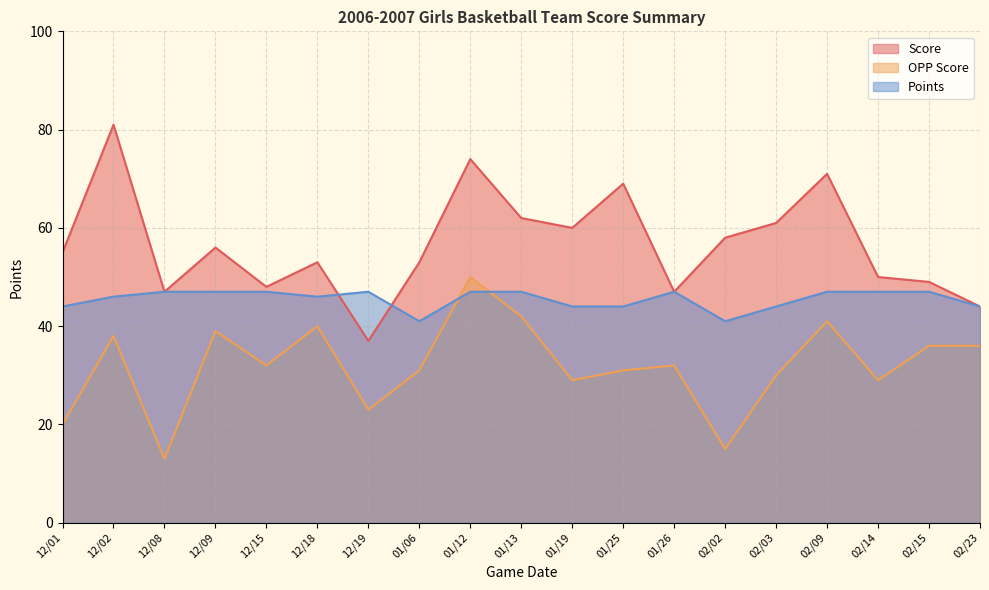

How many values in the Score series are below 55?

9